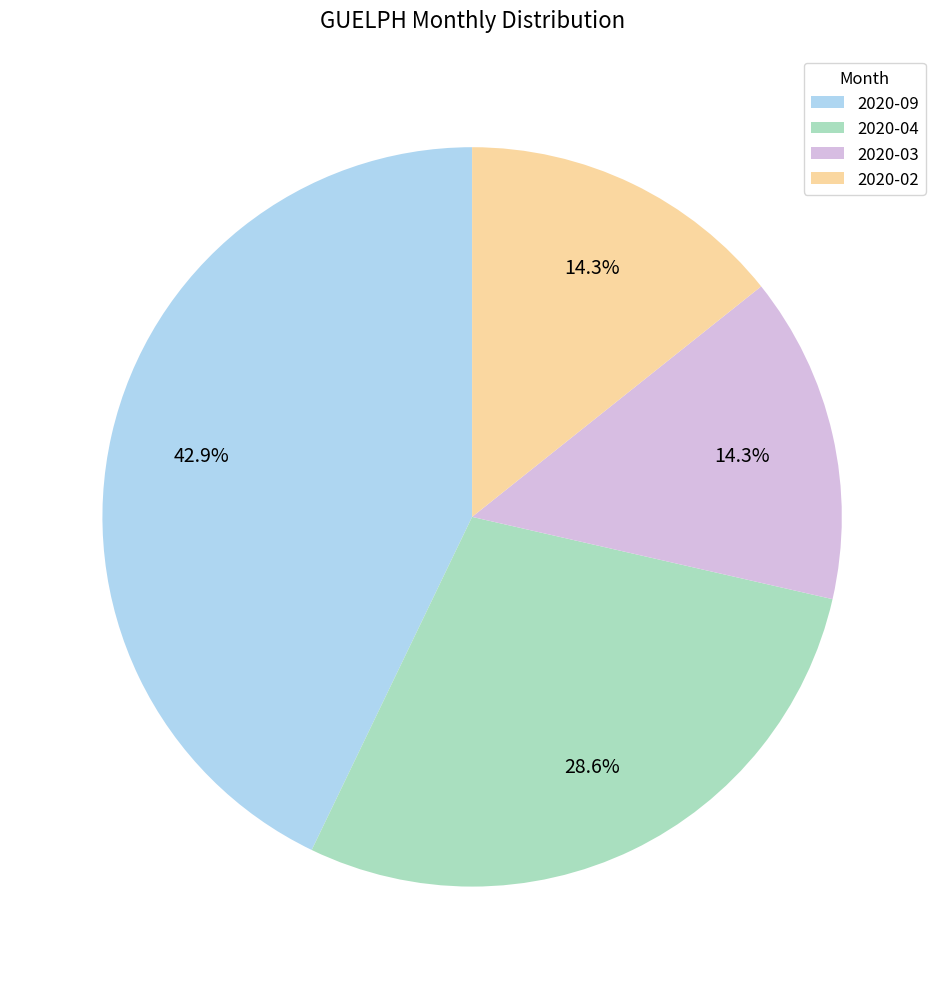

Is there a majority slice in this chart?

No